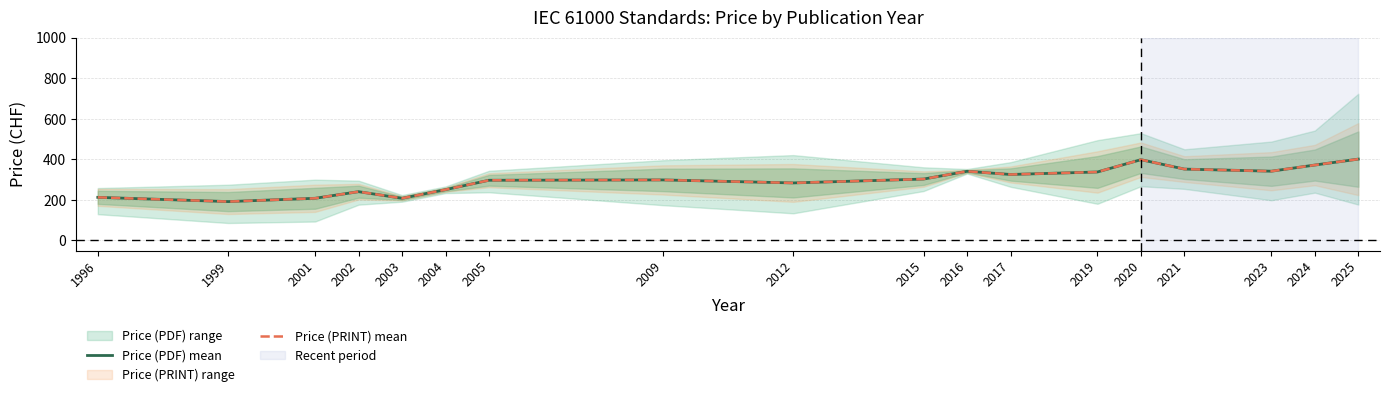

Reading right to left, what are all the values shown in this chart?

Price (PDF) mean: 2025=400.9	2024=371.7	2023=341.3	2021=351.8	2020=398.1	2019=337.5	2017=325.2	2016=341.0	2015=302.7	2012=283.5	2009=298.4	2005=296.7	2004=250.4	2003=207.8	2002=240.4	2001=207.8	1999=191.5	1996=212.5
Price (PRINT) mean: 2025=400.9	2024=371.7	2023=341.3	2021=351.8	2020=398.1	2019=337.5	2017=325.2	2016=341.0	2015=302.7	2012=283.5	2009=298.4	2005=296.7	2004=250.4	2003=207.8	2002=240.4	2001=207.8	1999=191.5	1996=212.5